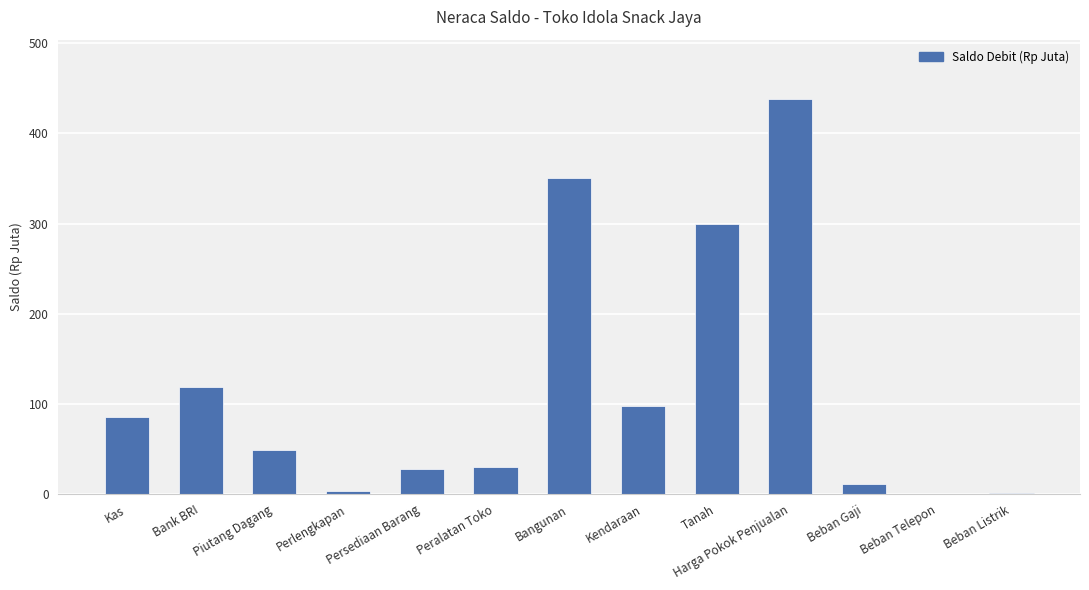

What is the average value?

116.3